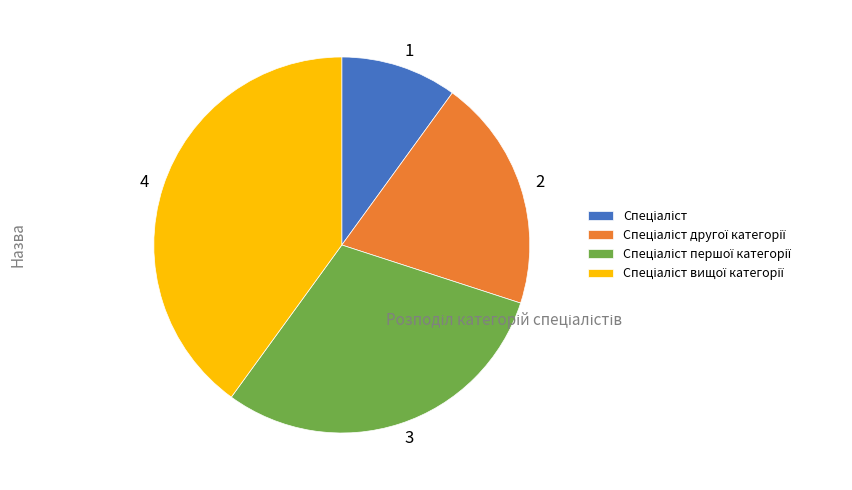

Does any single category account for the majority?

No